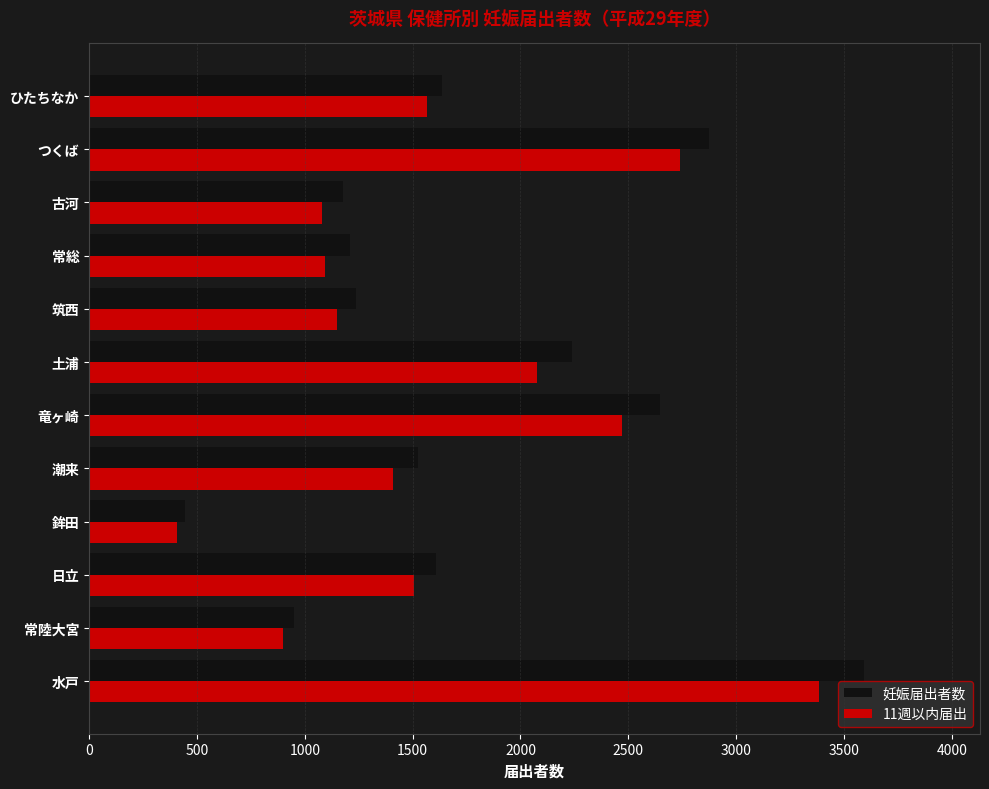

Is it true that 11週以内届出 equals 2738 at つくば?

True